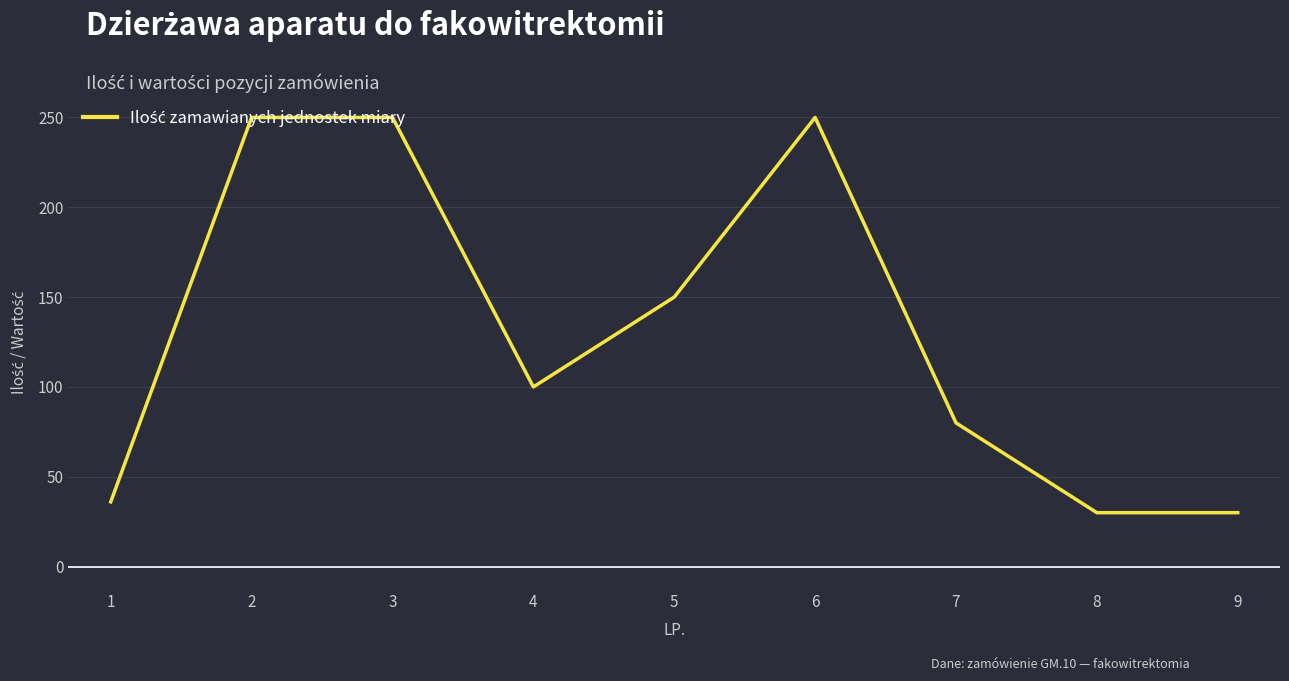

How many series are shown in this chart?

1